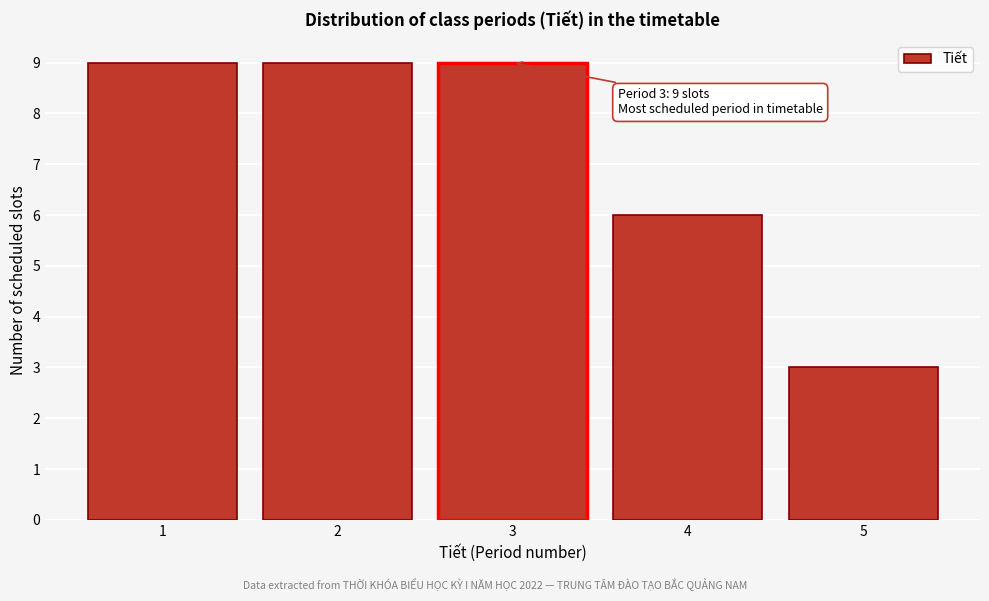

Reading left to right, list all the values displayed in this chart.

9	9	9	6	3